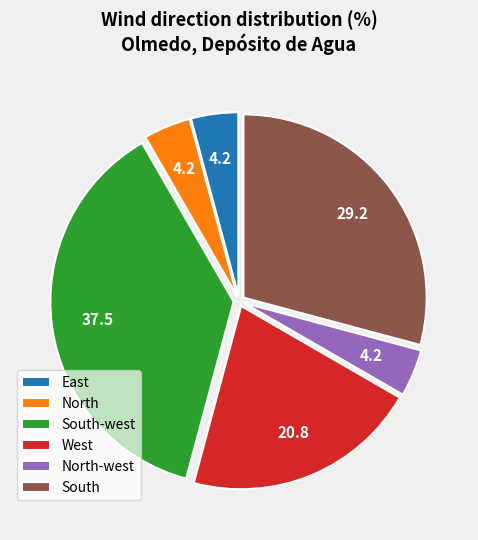

Which category has the biggest portion of the pie?

South-west